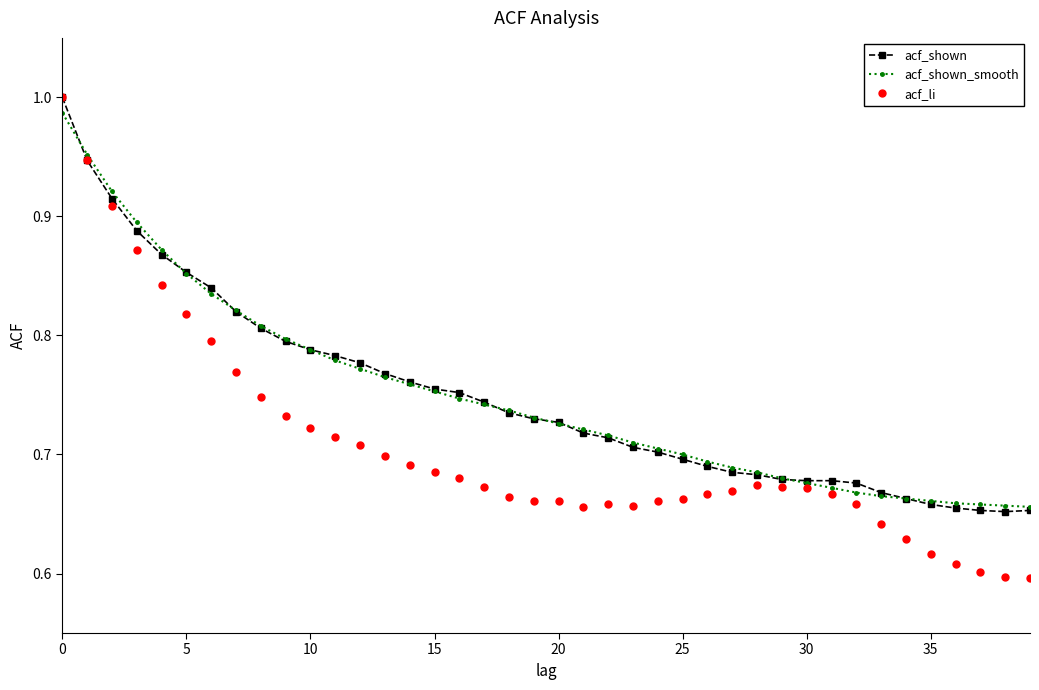

Which series has the largest range (max minus min)?

acf_li